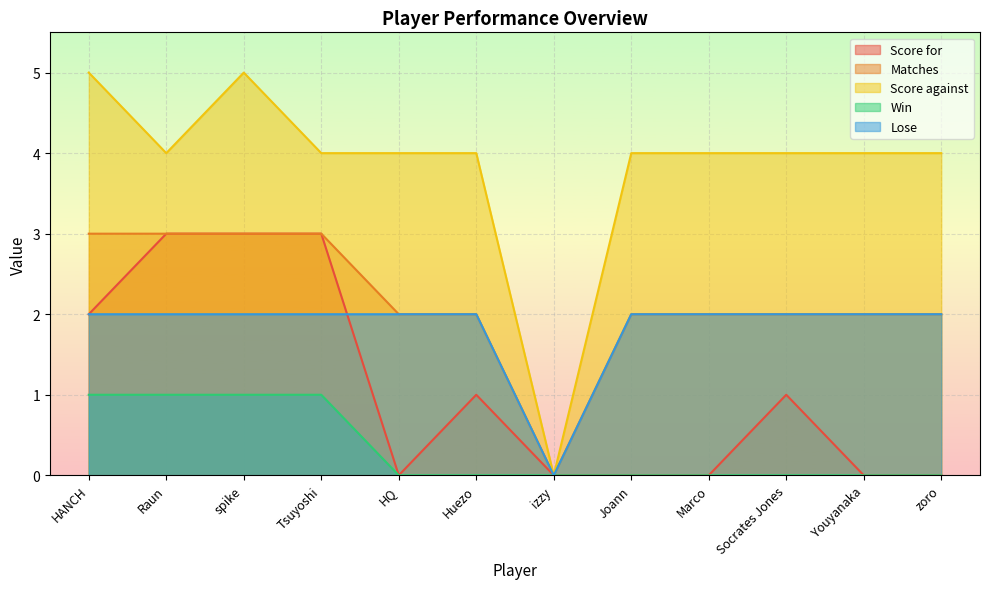

How many positive values does the Score against series have?

11